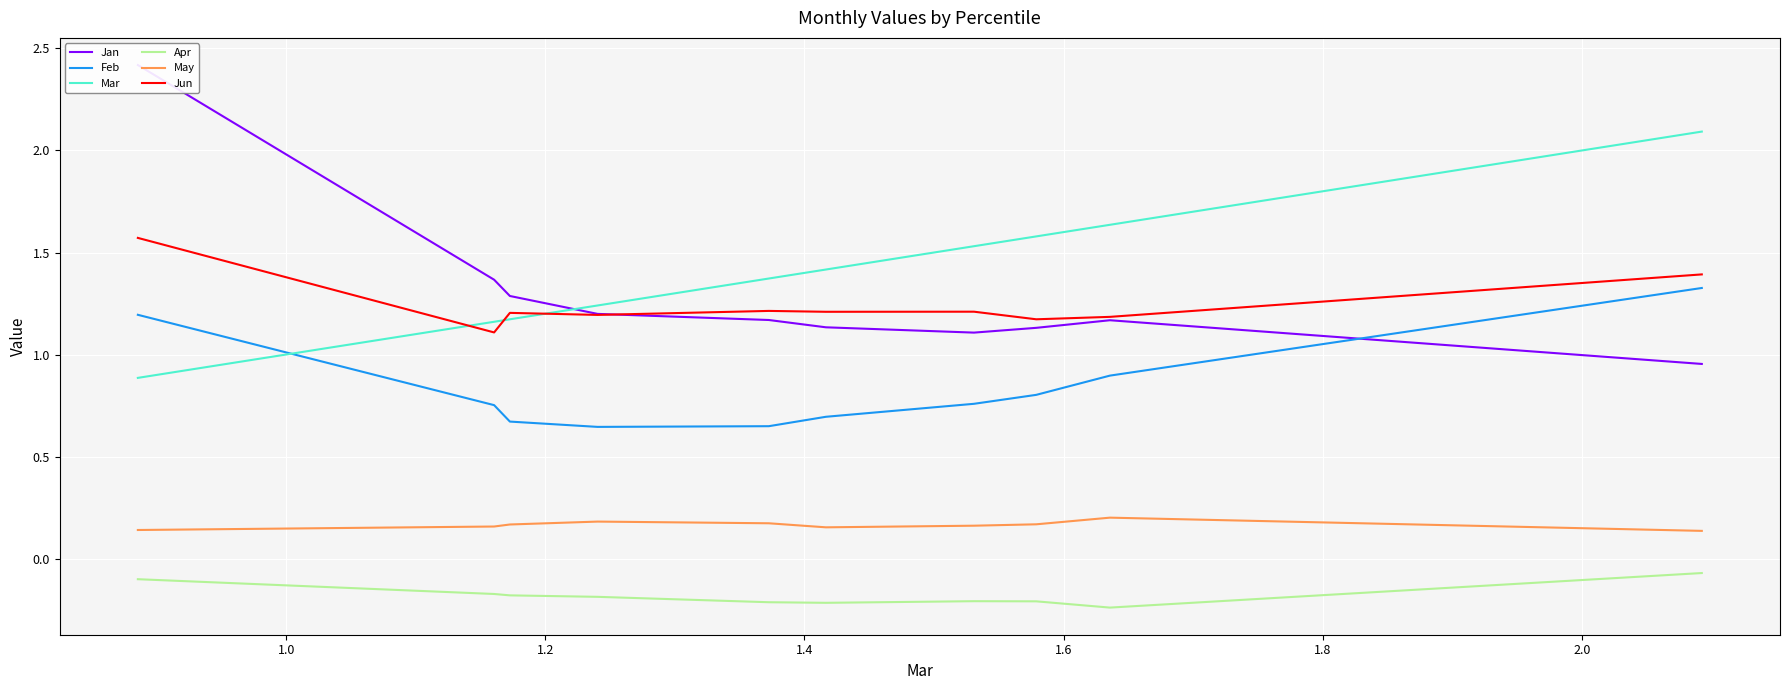

True or false: Apr and Jun intersect in this chart.

False